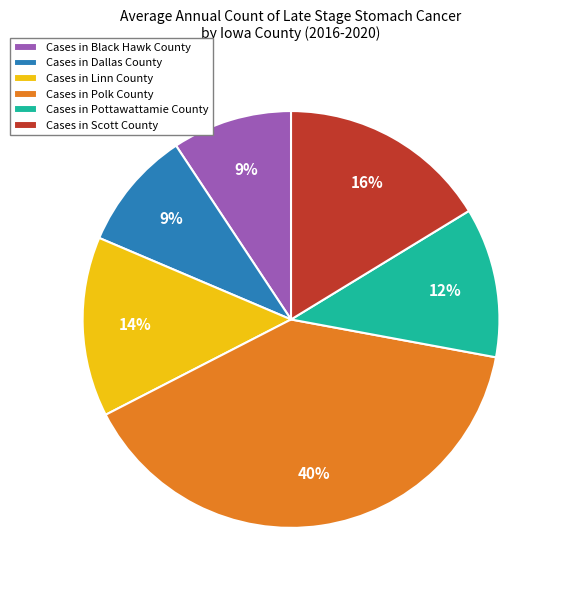

The Cases in Pottawattamie County slice represents 12% of the pie. True or false?

True